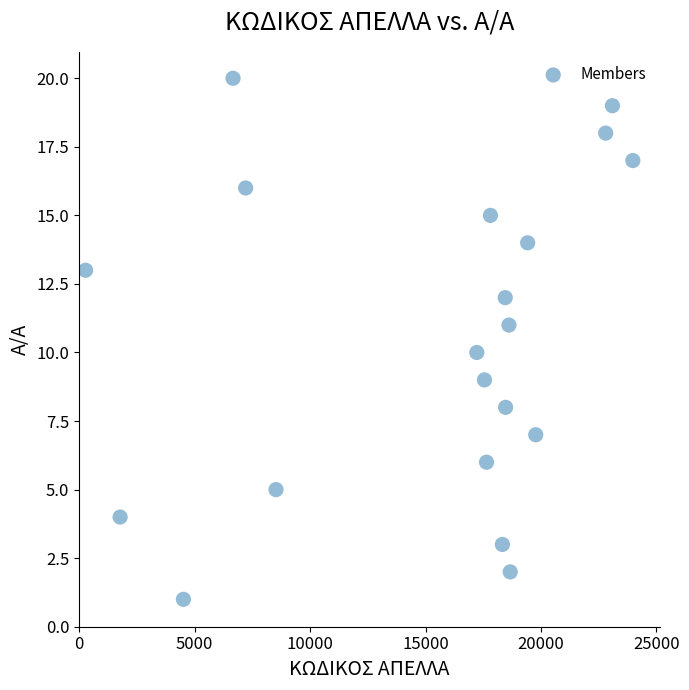

What is the range of Y values (max minus min)?

19